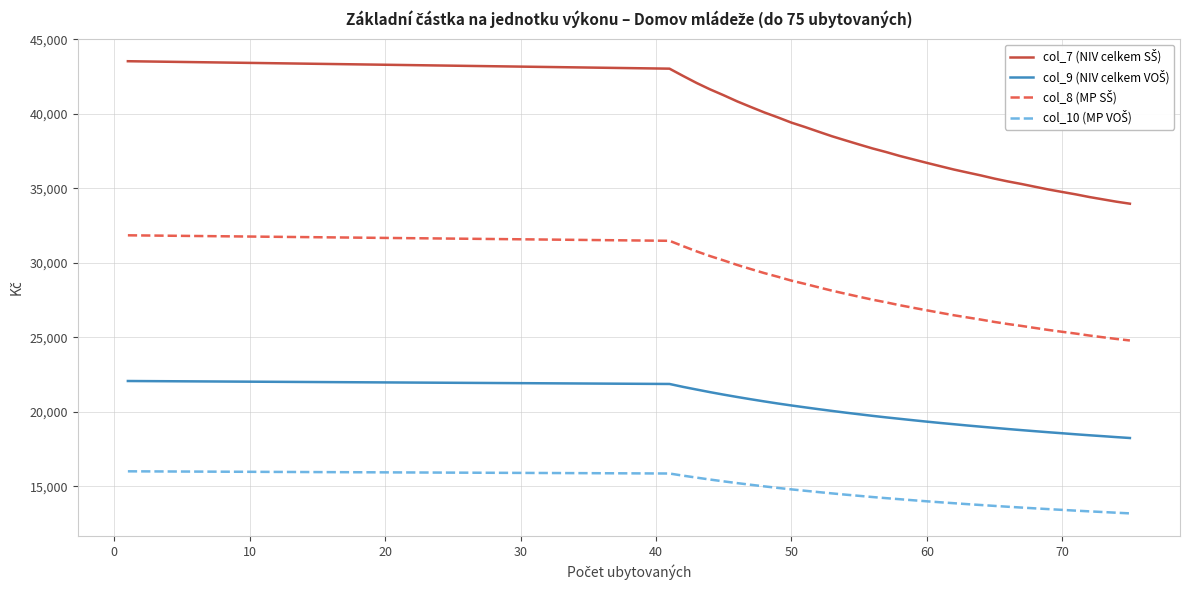

What is the minimum value shown in the chart?

13184